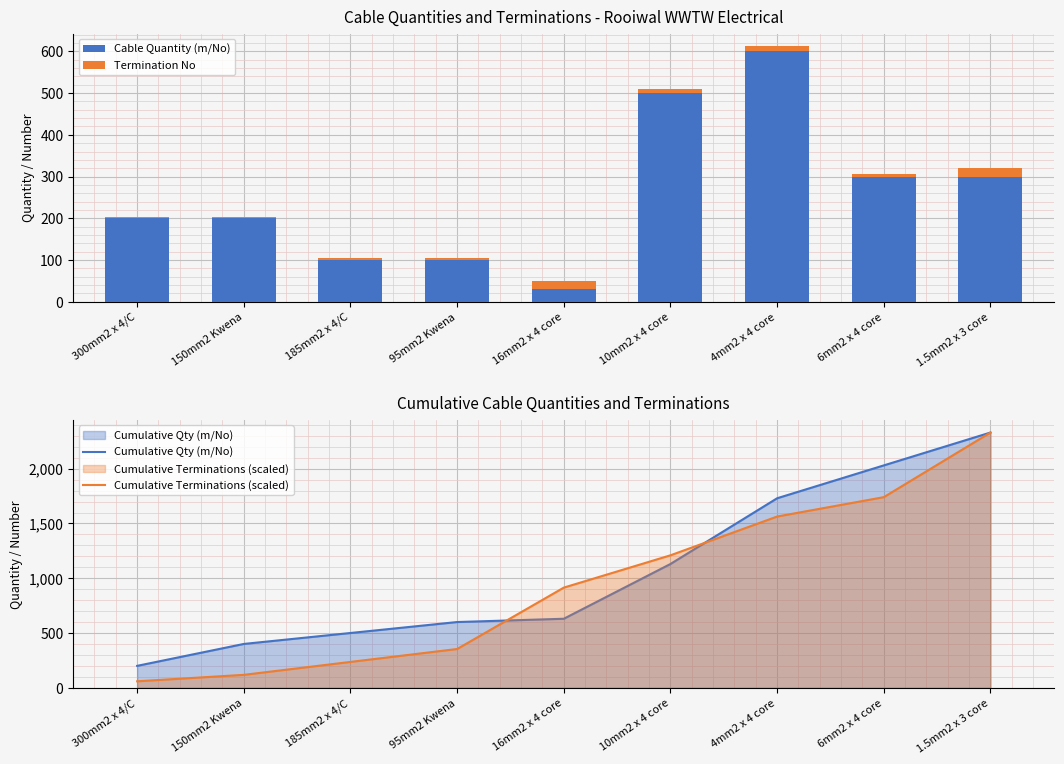

Rank the categories by Cumulative Qty (m/No) value from lowest to highest.

300mm2 x 4/C, 150mm2 Kwena, 185mm2 x 4/C, 95mm2 Kwena, 16mm2 x 4 core, 10mm2 x 4 core, 4mm2 x 4 core, 6mm2 x 4 core, 1.5mm2 x 3 core